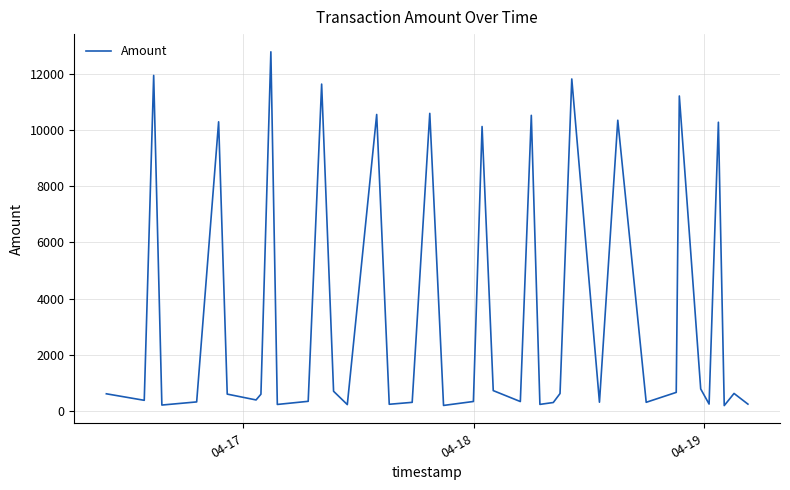

What is the difference between the maximum and minimum values?

12570.2